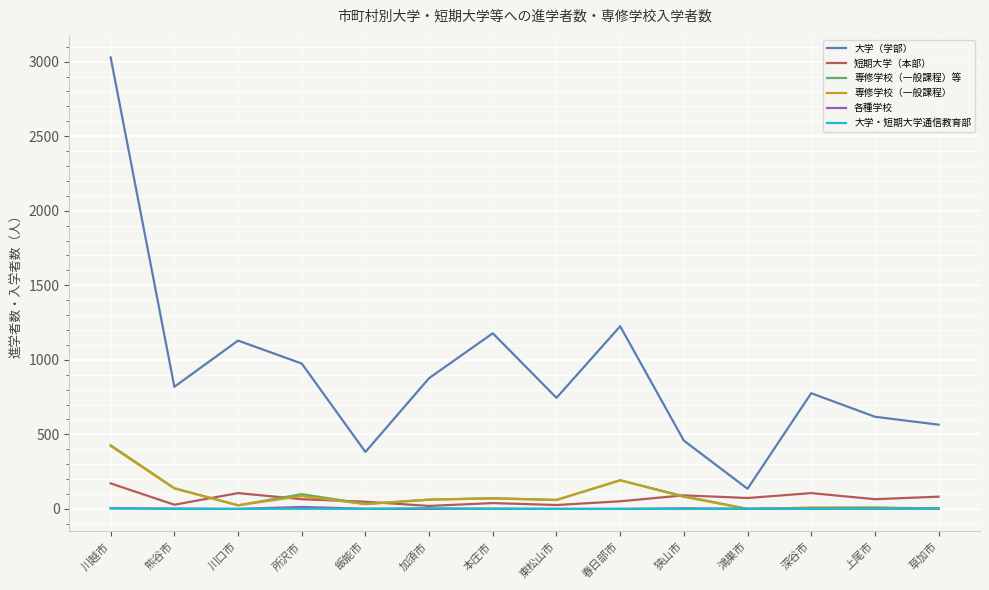

Which series has the largest total across all categories?

大学（学部）